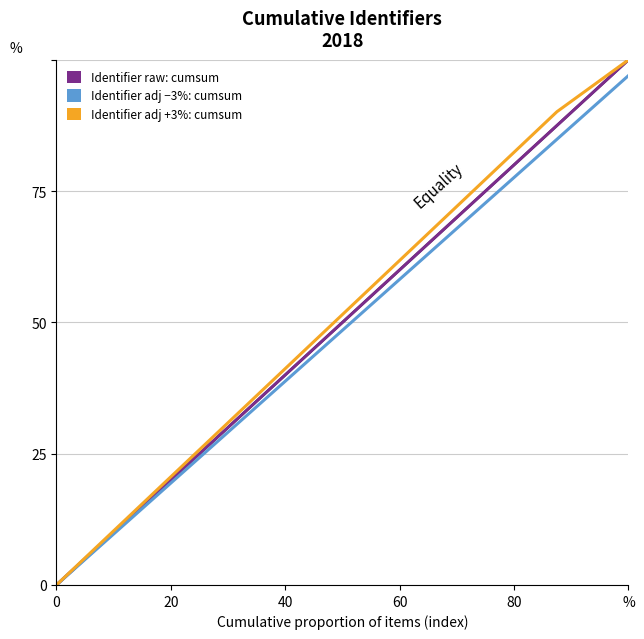

The value of Identifier (adj +3%): cumsum ratio at % is 16.4. True or false?

False